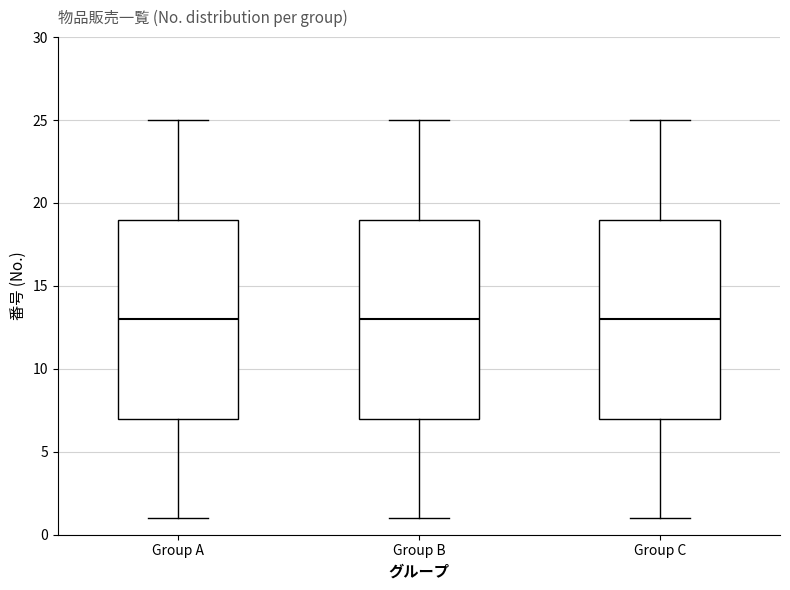

Reading left to right, transcribe this box plot: for each box, give where its median line is, the range the box spans, and where its two whiskers end, as read against the y-axis. The values are not printed on the chart, so give them approximately, as read against the axis.

Group A: median 13, box 7 to 19, whiskers 1 to 25
Group B: median 13, box 7 to 19, whiskers 1 to 25
Group C: median 13, box 7 to 19, whiskers 1 to 25